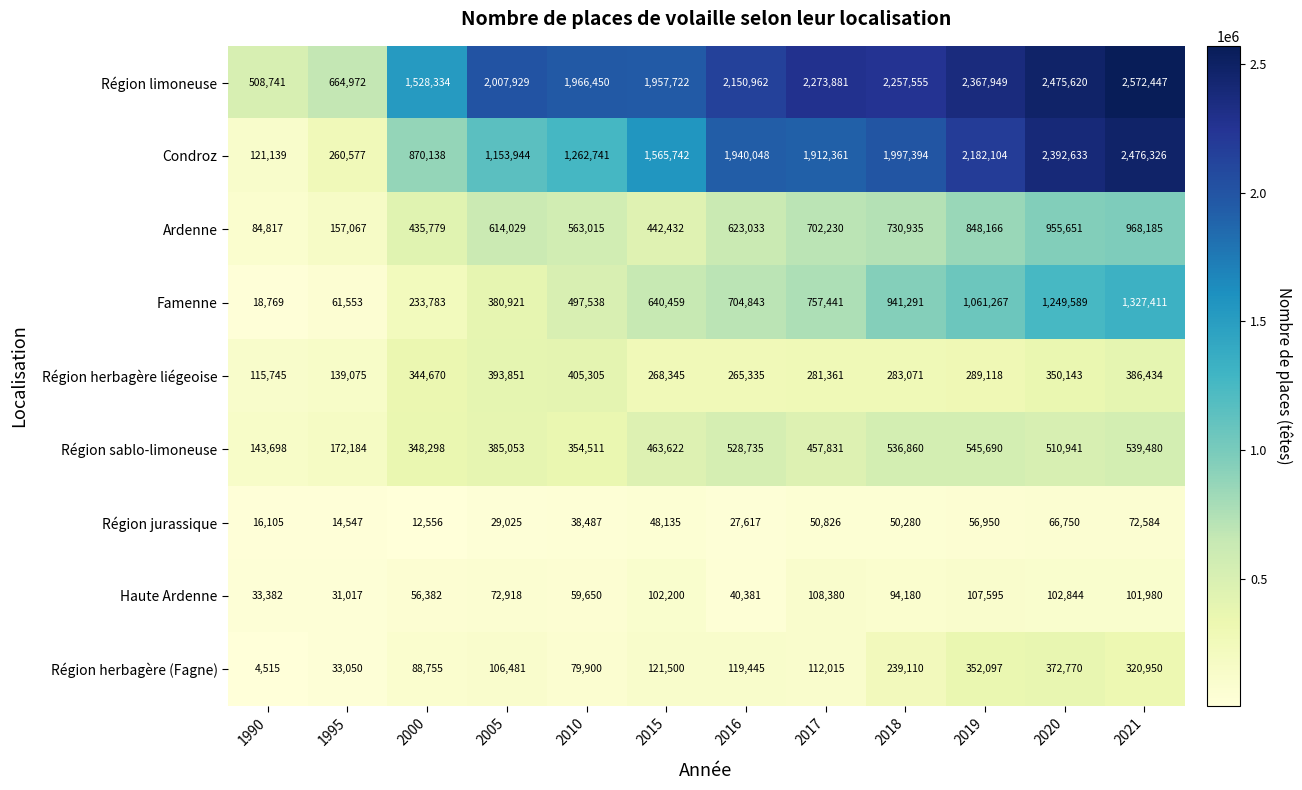

At which label is Région jurassique closest to 42570?

2010